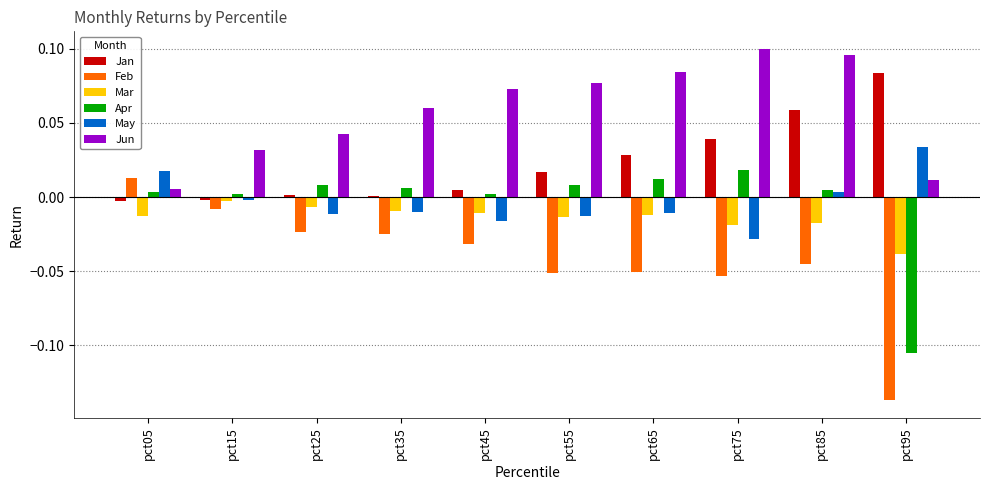

How many values in Feb are above zero?

1